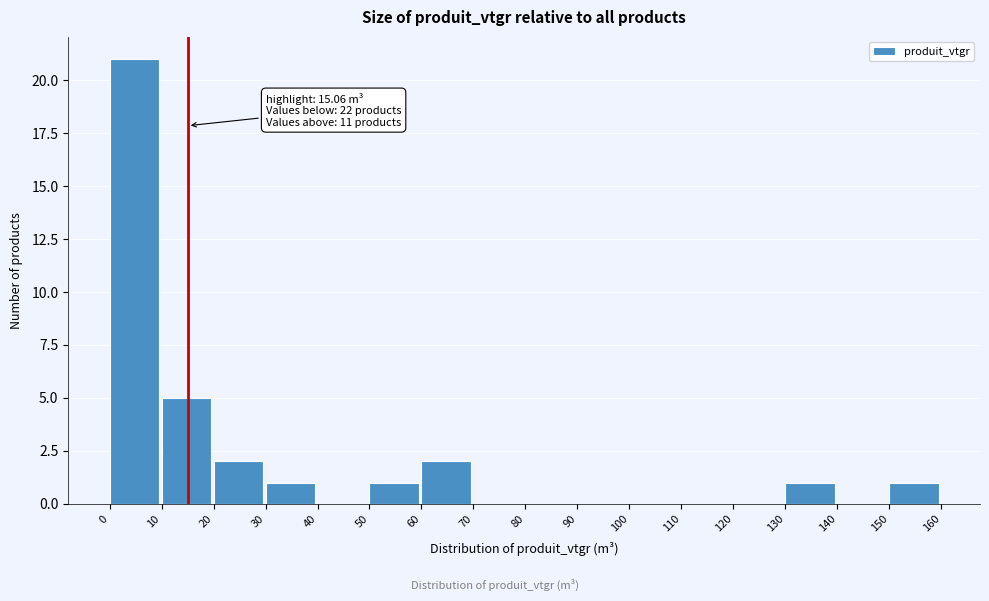

Which range on the x-axis has the tallest bar?

0 to 10